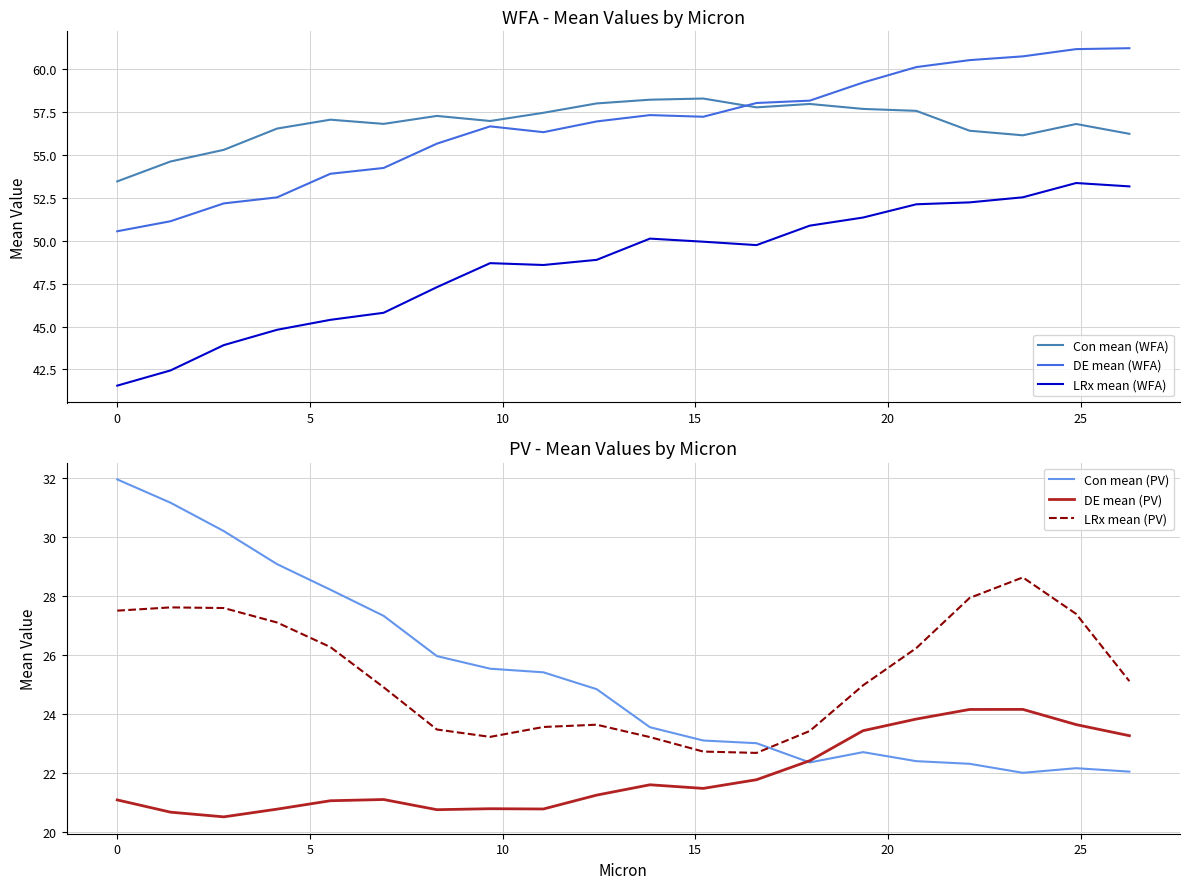

After their last crossing, which series has the higher values: LRx mean (PV) or Con mean (PV)?

LRx mean (PV)